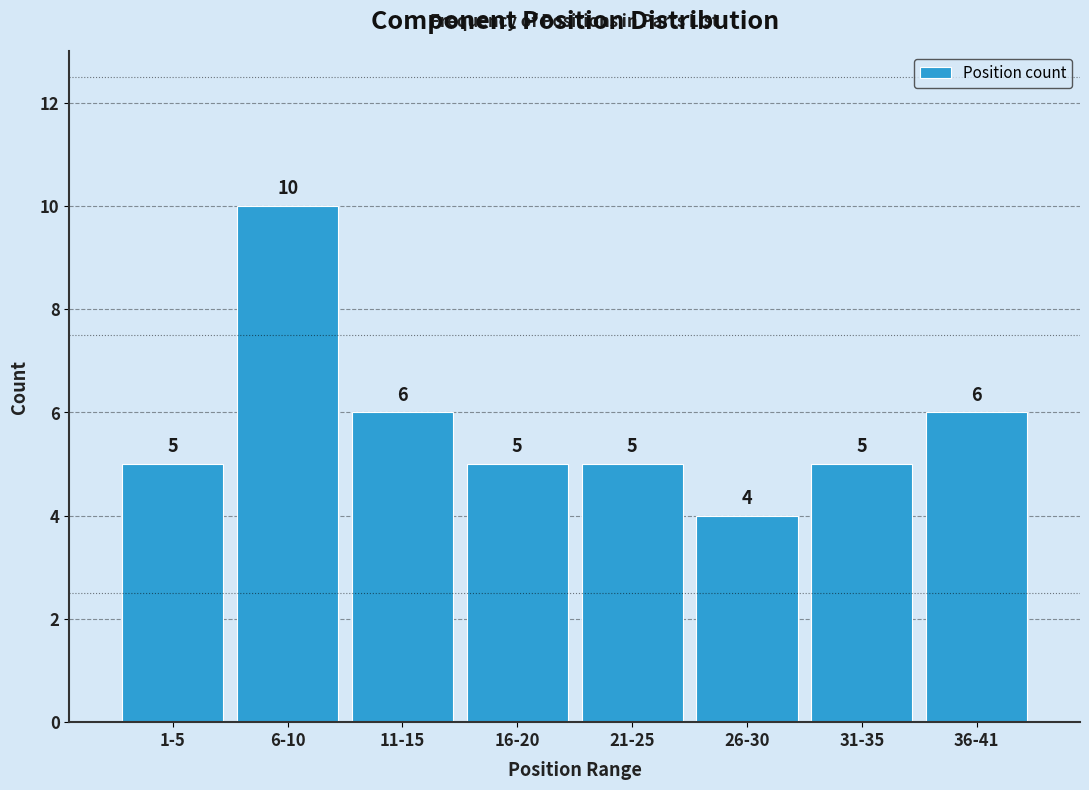

Reading left to right, transcribe all the data shown in this chart.

5	10	6	5	5	4	5	6